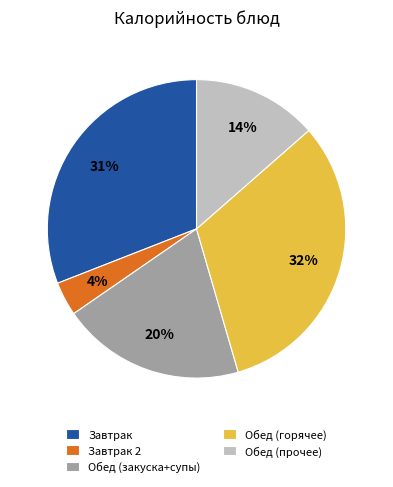

Which category has the biggest portion of the pie?

Обед (горячее)